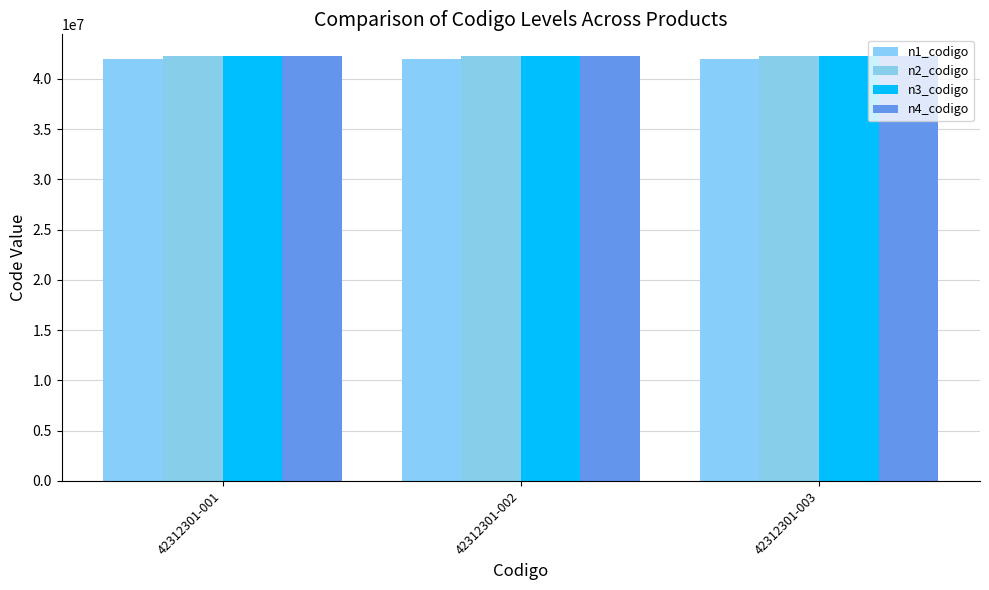

What is the approximate value of n3_codigo at 42312301-002?

42312300